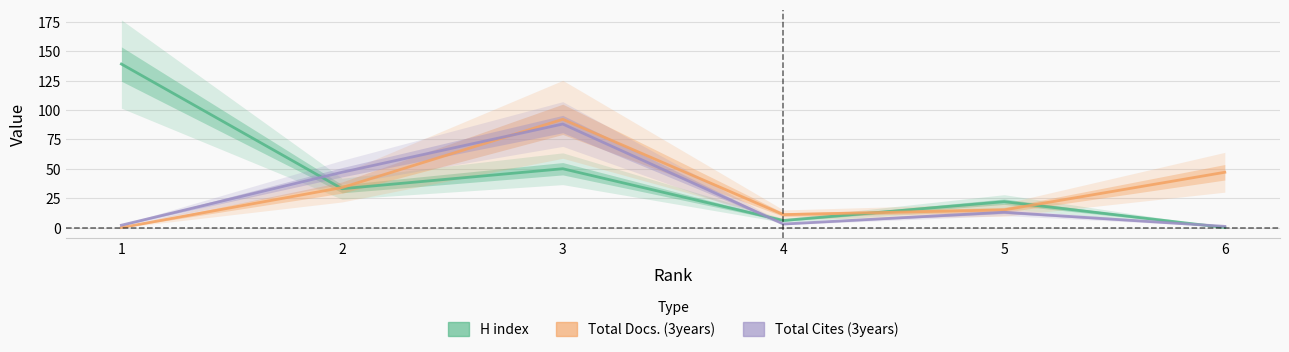

Rank the series at 6 from lowest to highest value.

H index, Total Cites (3years), Total Docs. (3years)